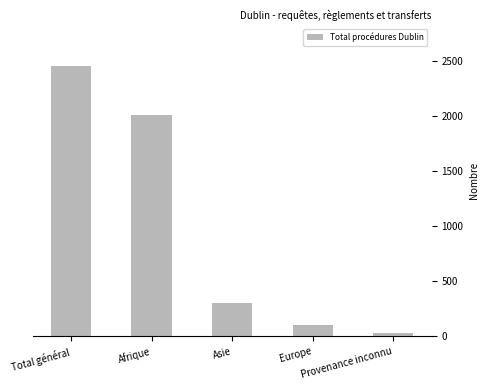

Is it true that the value at Asie is 305?

True